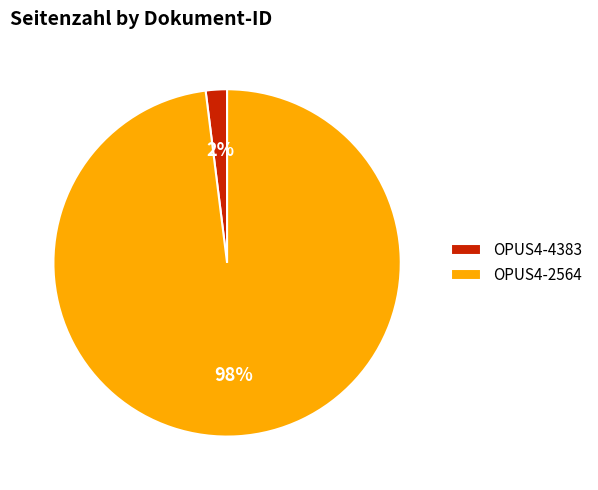

Does any single category account for the majority?

Yes